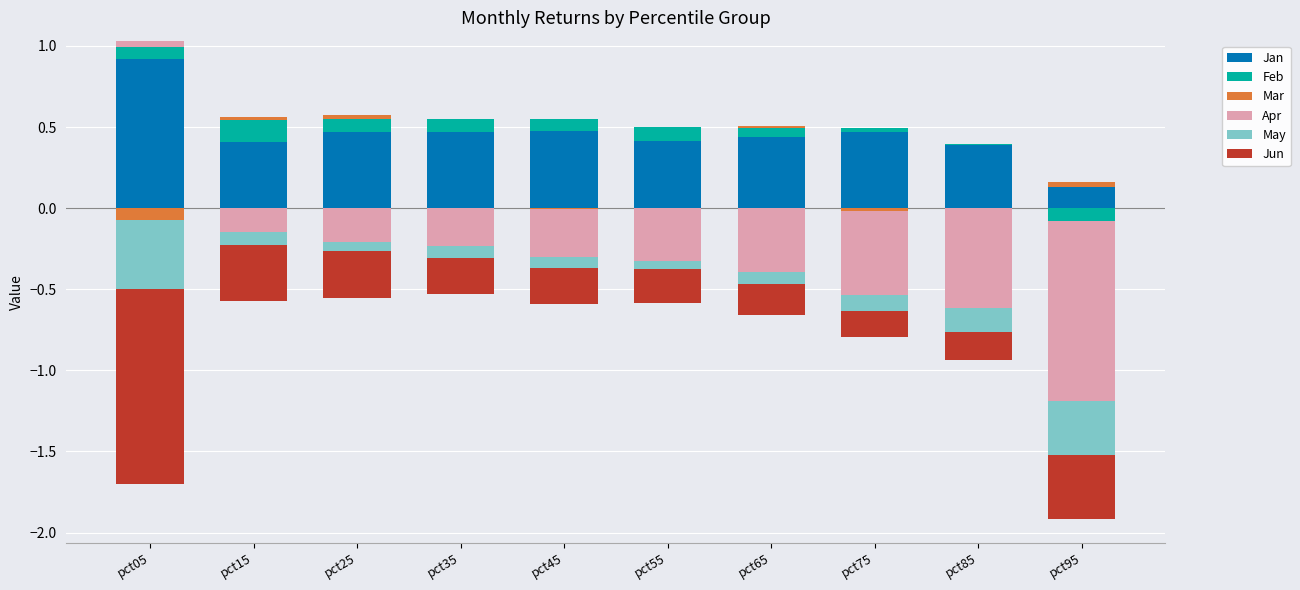

How many bars are there in each group?

6